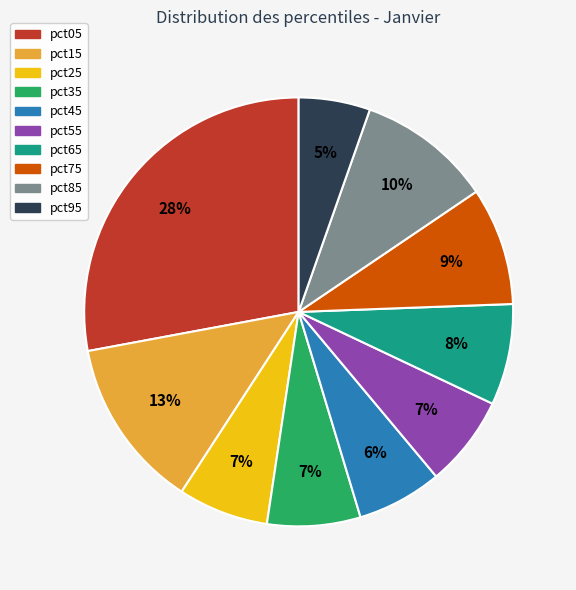

Is the sum of pct25 and pct75 greater than half?

No